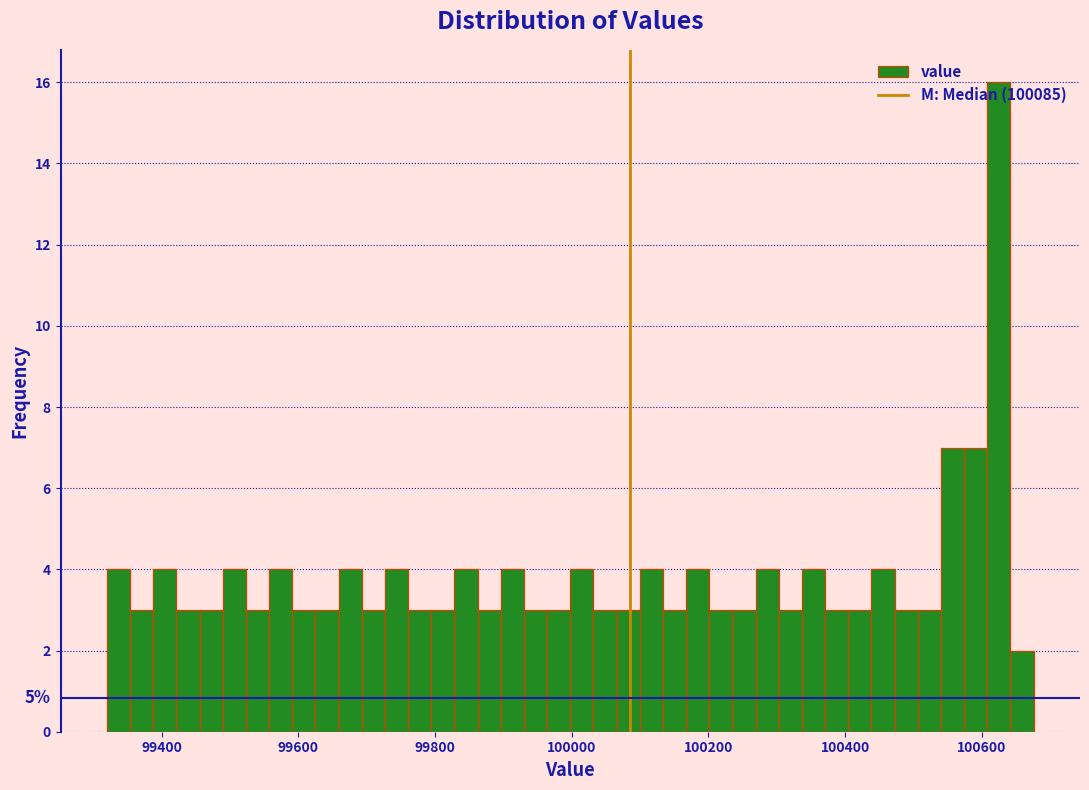

Around what value on the x-axis is the tallest bar? Give the approximate position of its centre, as read against the axis.

100620